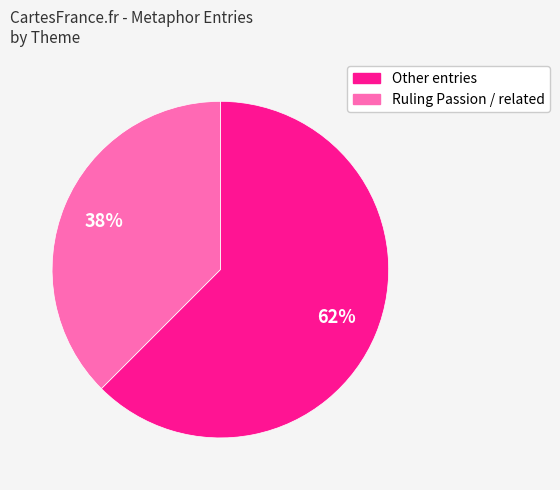

To the nearest percent, what is the average slice percentage?

50%